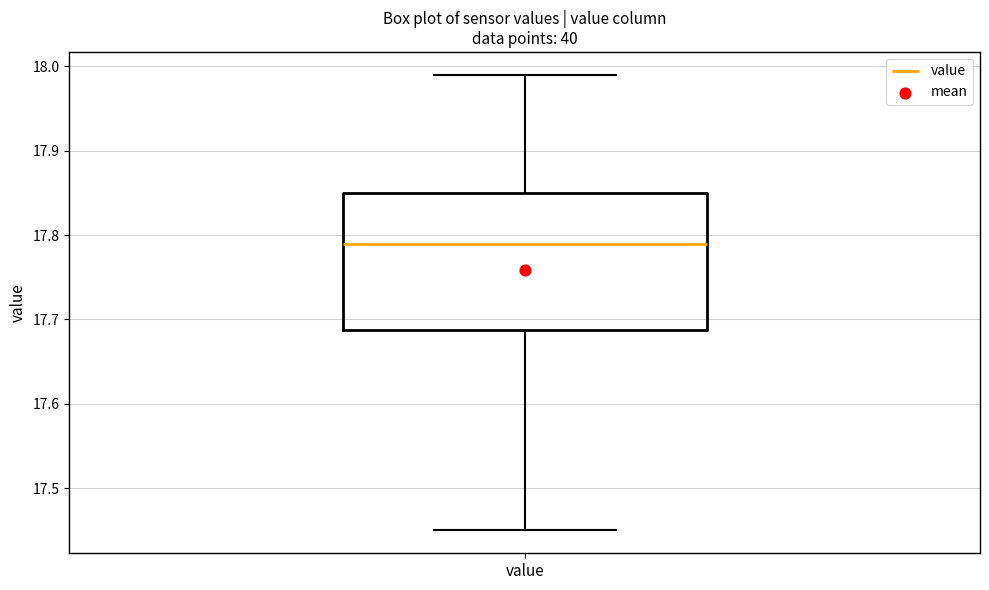

Where does the median line of the box for value sit on the y-axis? The values are not printed on the chart, so give them approximately, as read against the axis.

17.79